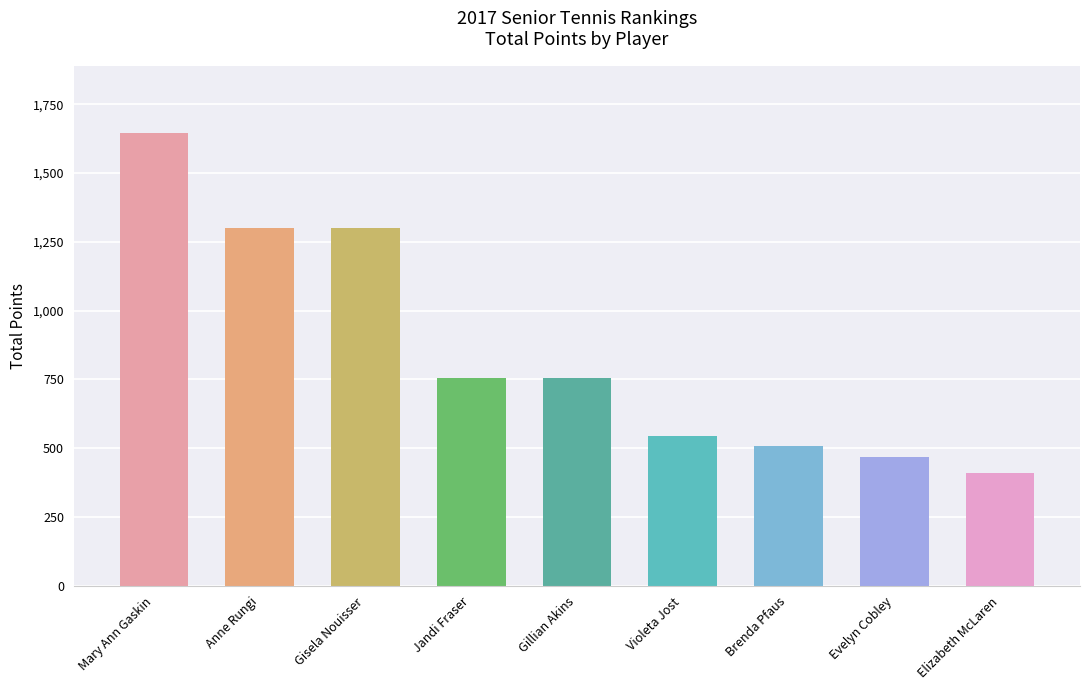

What is the difference between the values at Violeta Jost and Mary Ann Gaskin?

1100